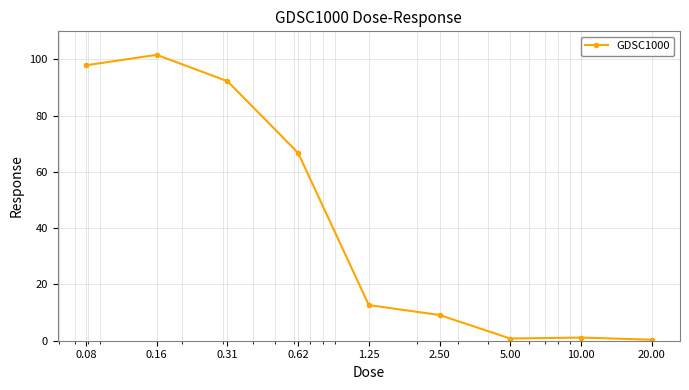

What is the minimum value shown in the chart?

0.4